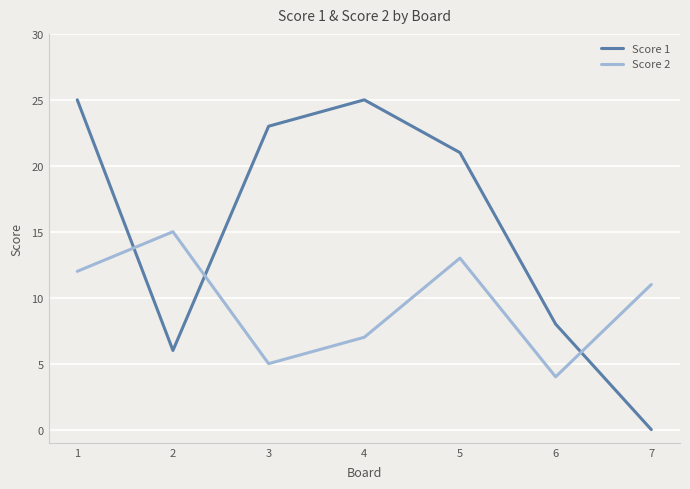

Reading left to right, list all the values displayed in this chart.

Score 1: 1=25	2=6	3=23	4=25	5=21	6=8	7=0
Score 2: 1=12	2=15	3=5	4=7	5=13	6=4	7=11